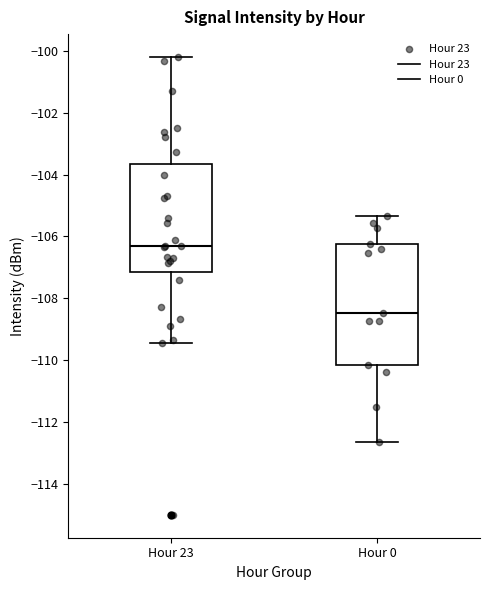

Reading left to right, read every box against the y-axis: the position of its median line, the range the box covers, and the ends of its whiskers. The values are not printed on the chart, so give them approximately, as read against the axis.

Hour 23: median -106.4, box -107.2 to -103.6, whiskers -109.4 to -100.2
Hour 0: median -108.4, box -110.2 to -106.2, whiskers -112.6 to -105.4